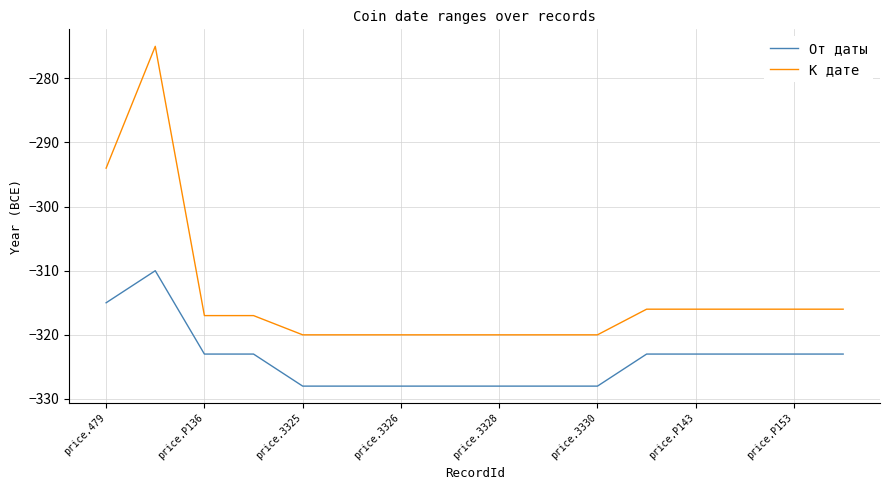

Rank the series by their average value, from lowest to highest.

От даты, К дате